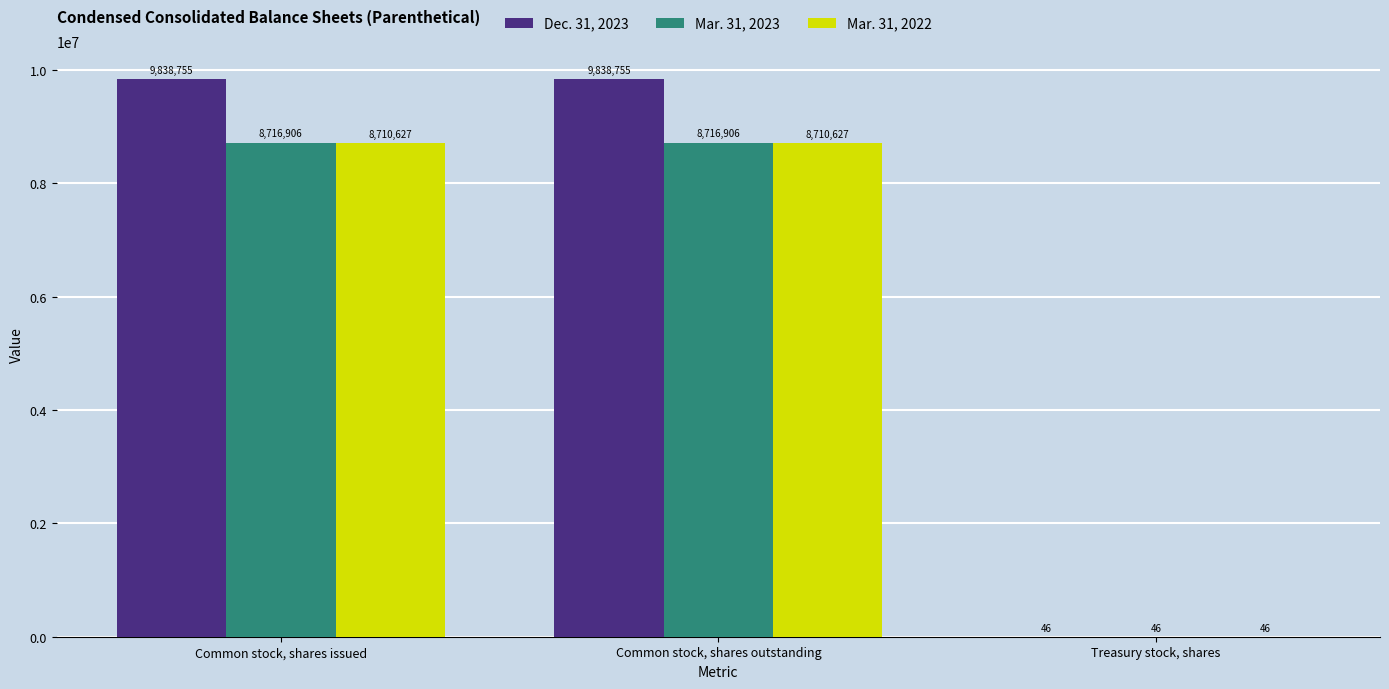

Count the Dec. 31, 2023 values in the range 46 to 9838755.

3